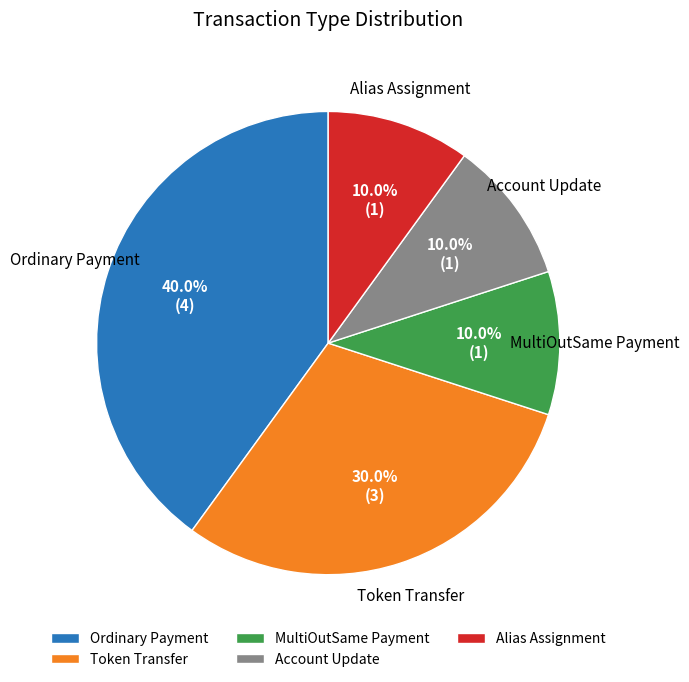

Approximately how many times larger is the value at Alias Assignment compared to MultiOutSame Payment?

1.0